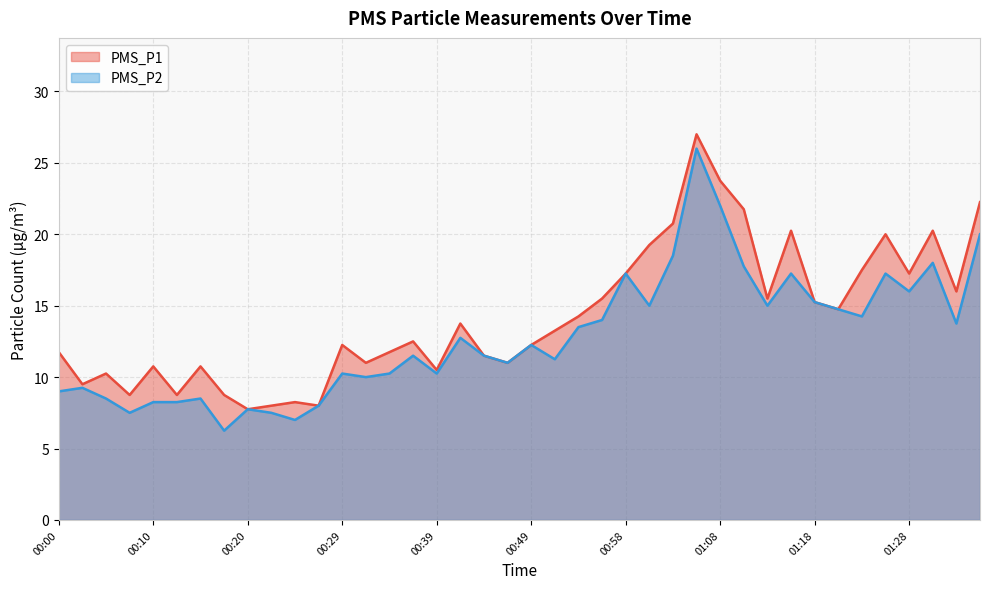

At 01:08, list the series in order from largest to smallest.

PMS_P1, PMS_P2